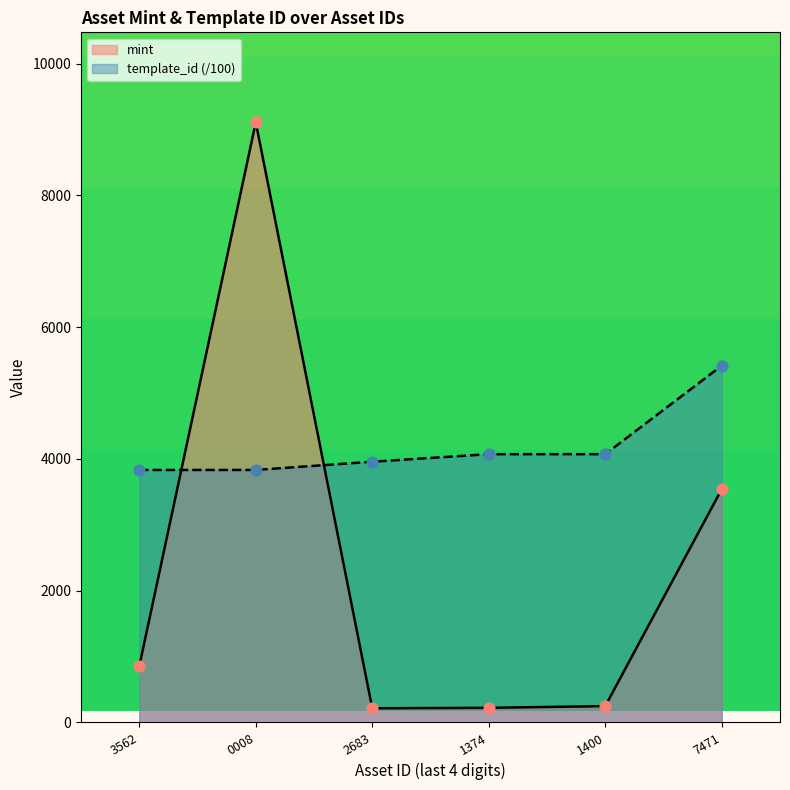

Which series reaches the maximum Y coordinate?

mint